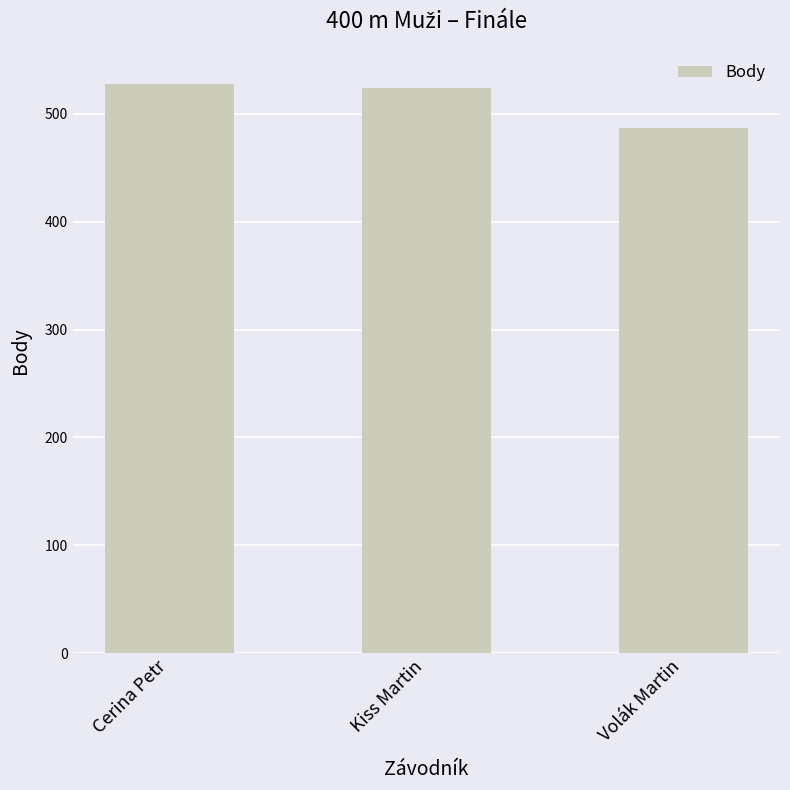

How many data points are less than 524?

1